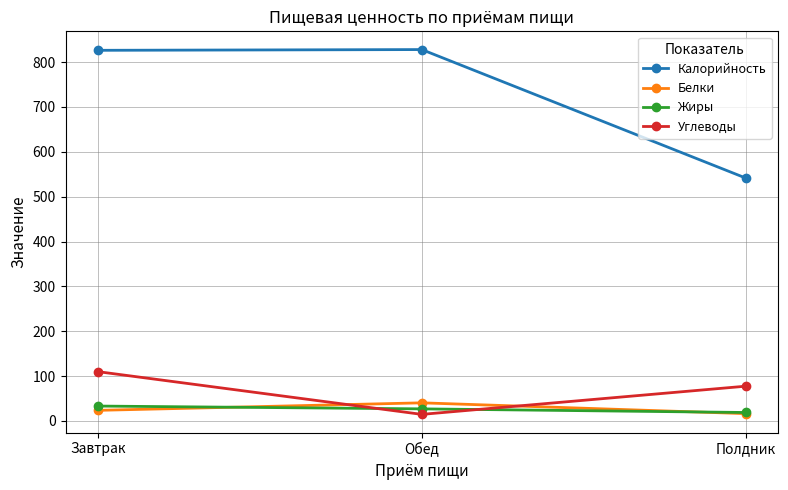

At which category is the sum across all series the highest?

Завтрак